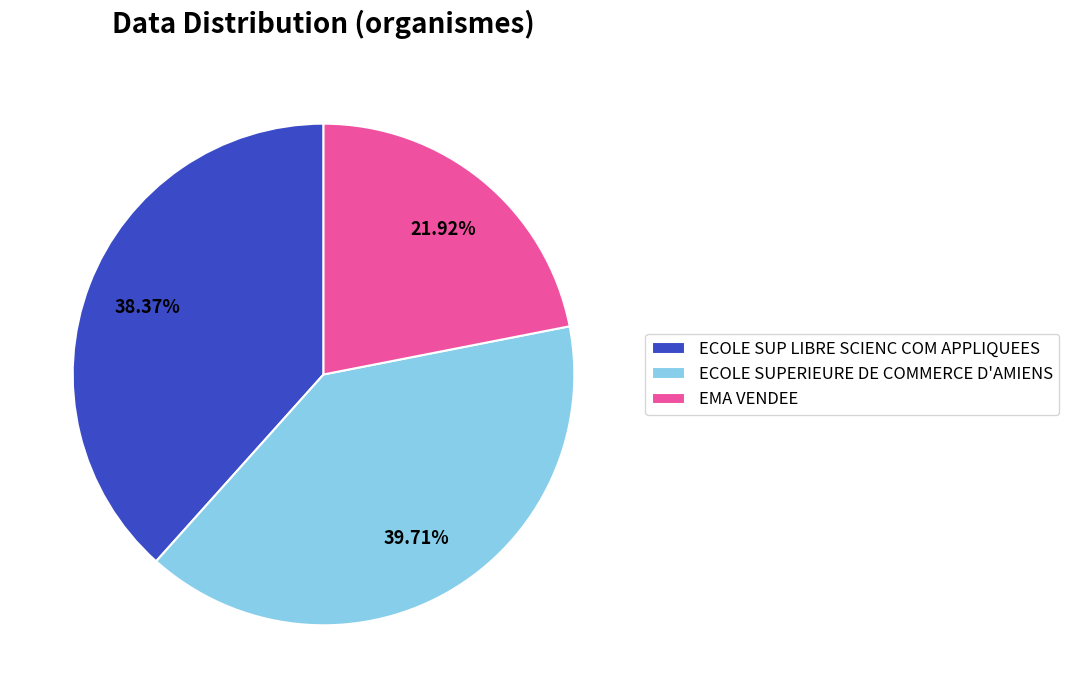

Which slice is the largest?

ECOLE SUPERIEURE DE COMMERCE D'AMIENS